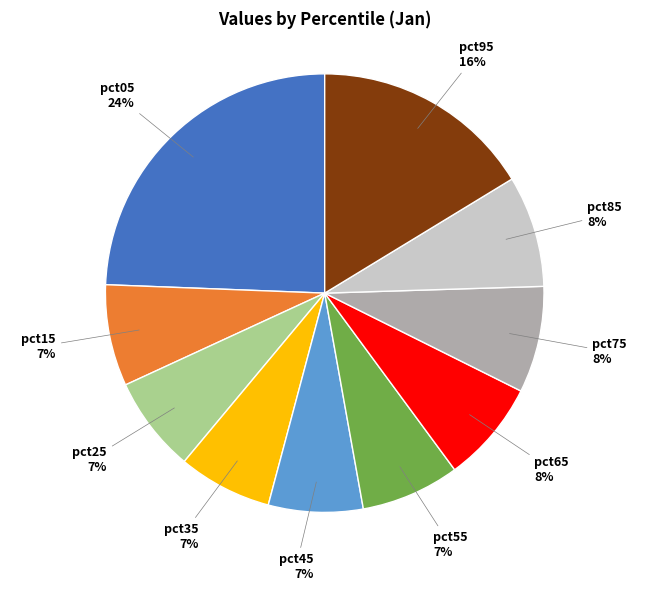

Which category has the biggest portion of the pie?

pct05